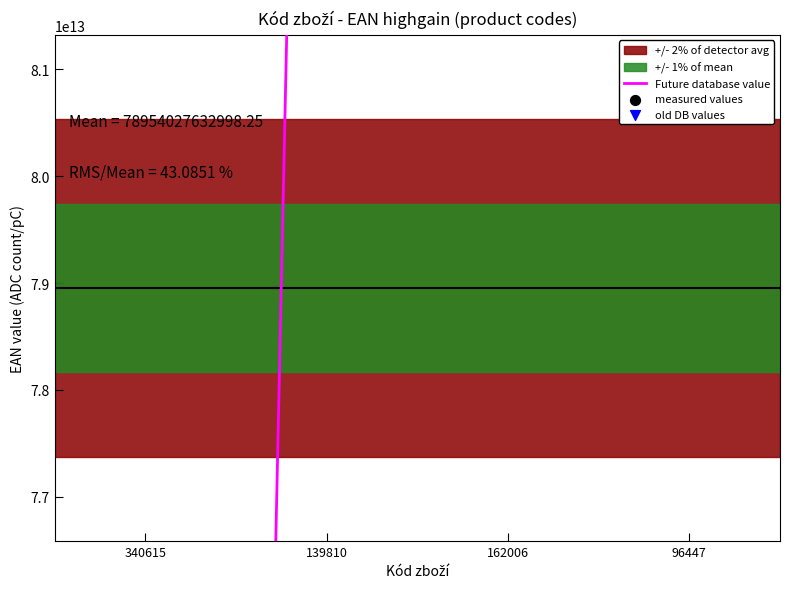

Which series has the widest spread of Y values?

Future database value